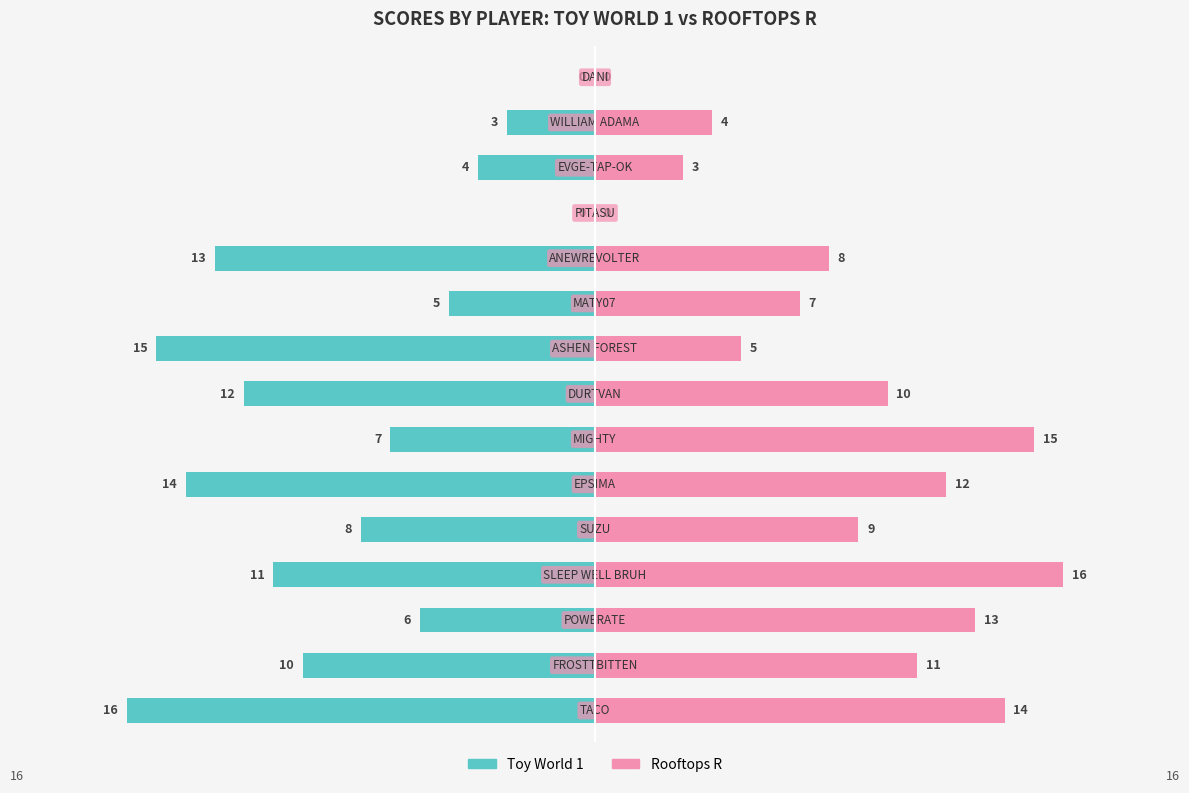

How many values in the Rooftops R series are below 9?

7